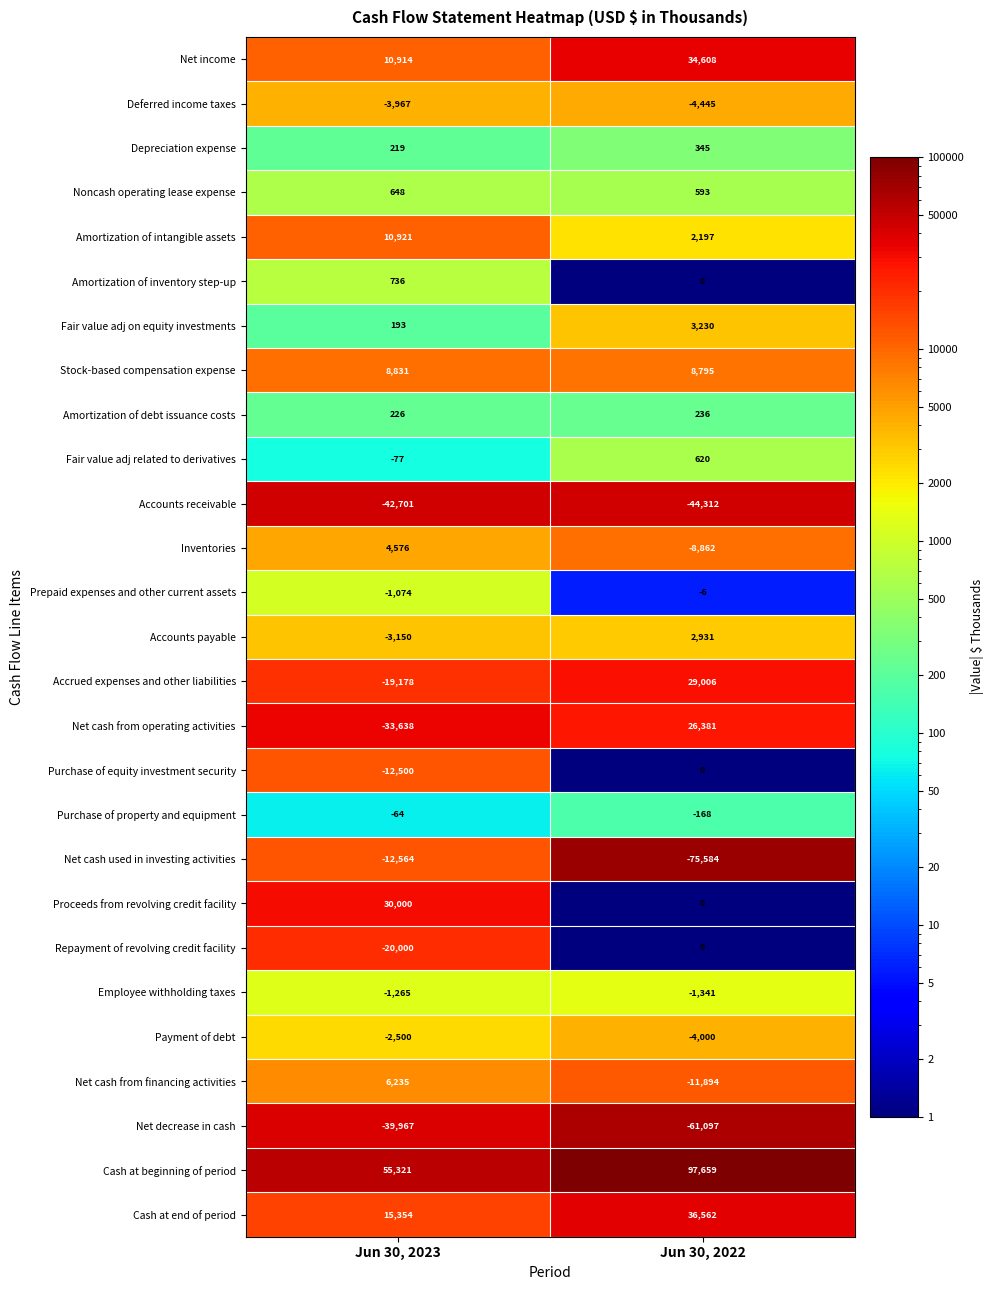

Which series has the largest total across all categories?

Cash at beginning of period